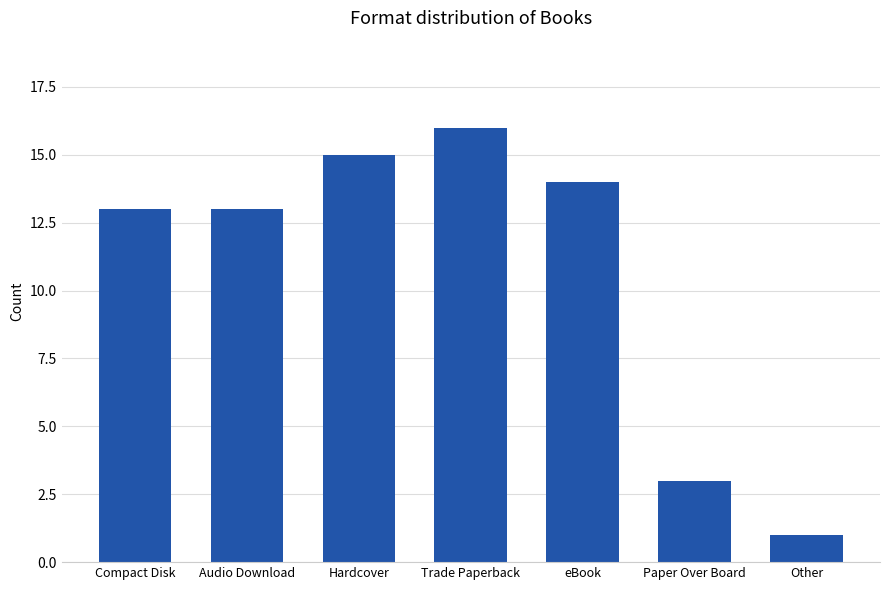

Reading left to right, extract all data points from this chart.

13	13	15	16	14	3	1